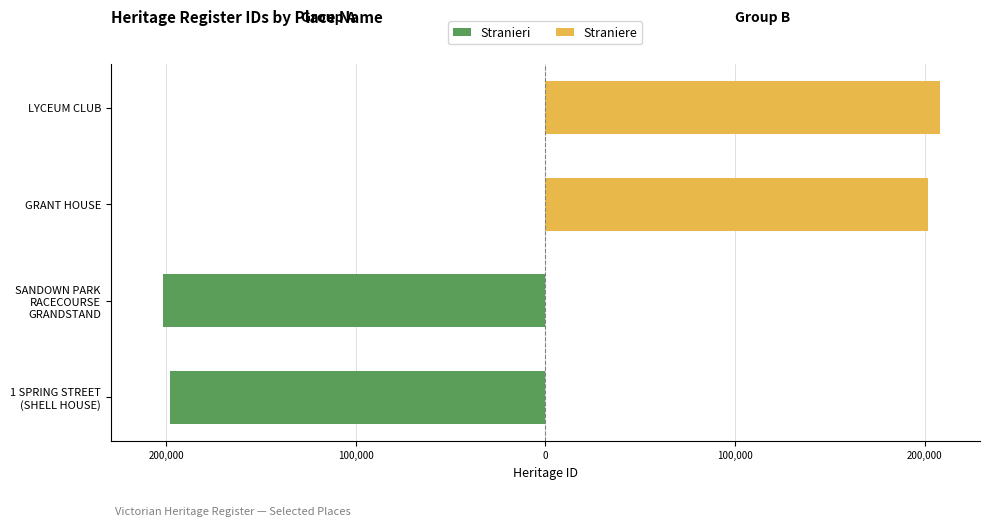

What is the average value of the Straniere series?

102604